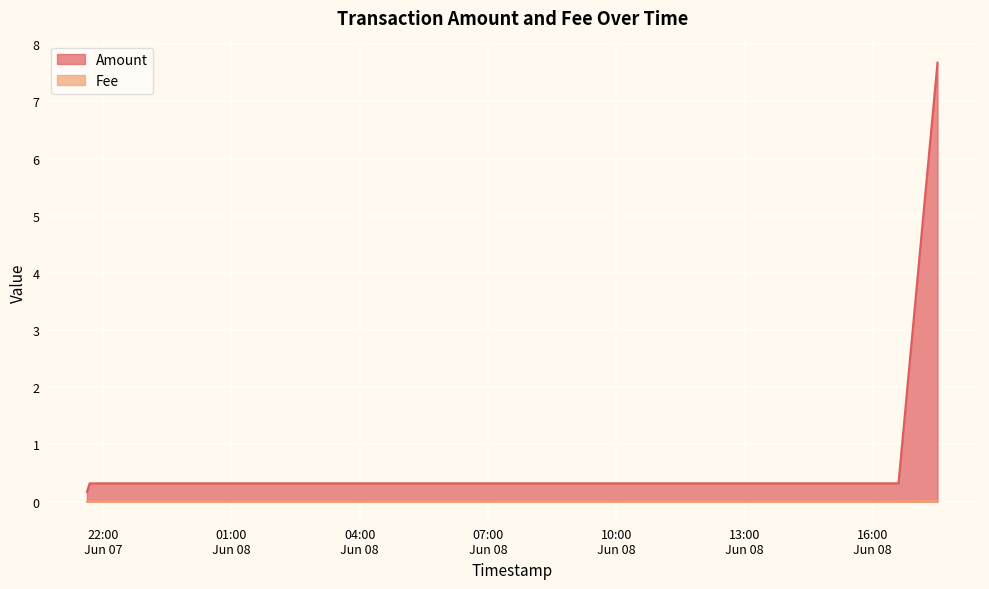

What is the spread (max minus min) of values at 2023-06-08 08:45:42?

0.3